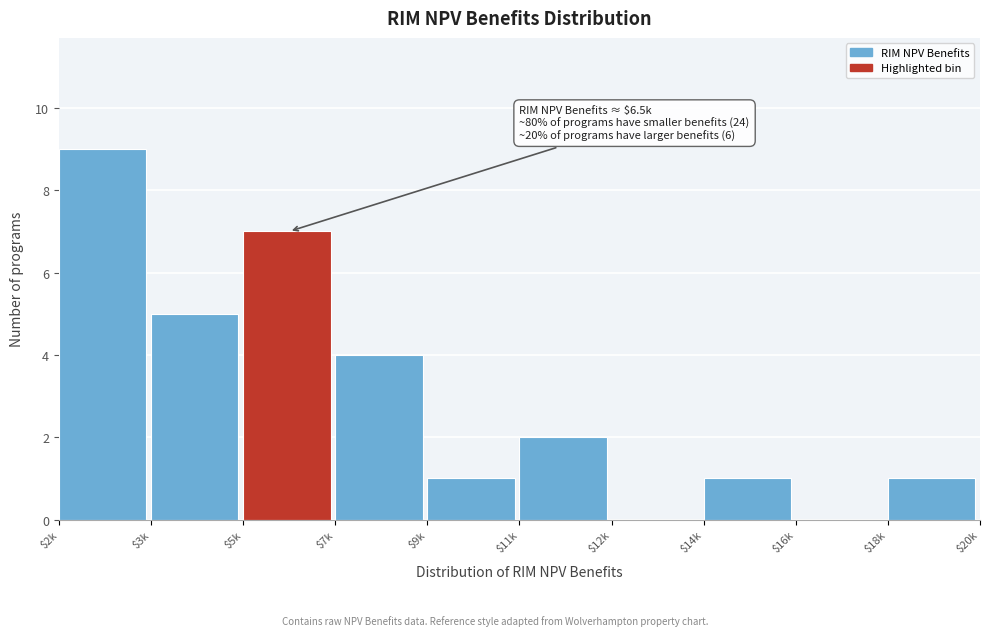

Which category has the highest value across all series?

$2k